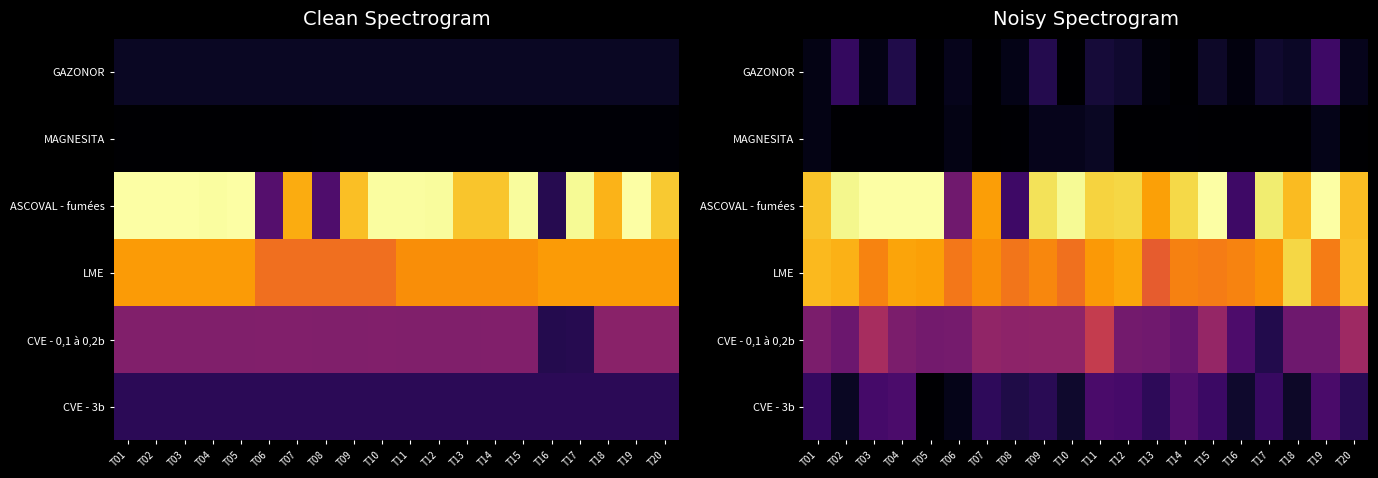

Which category has the lowest value in the CVE - 3b series?

T05